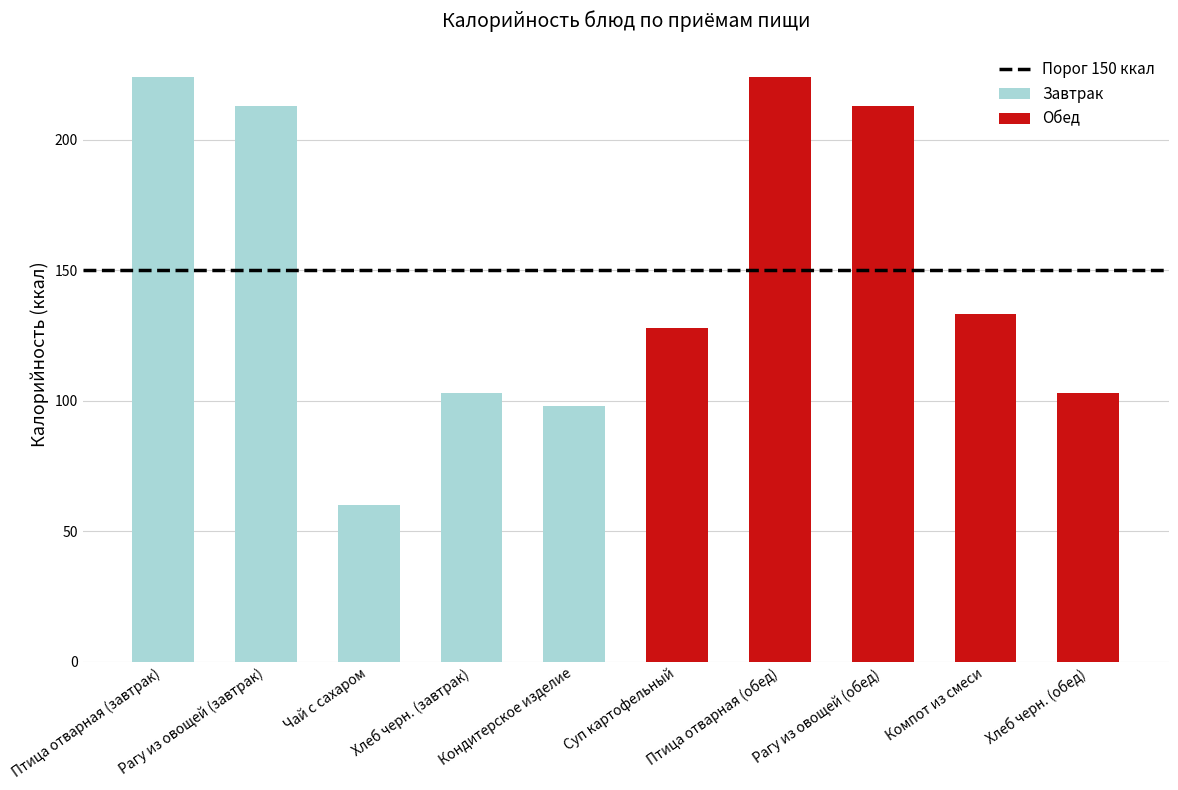

What is the label of the 1st bar from the right?

Хлеб черн. (обед)